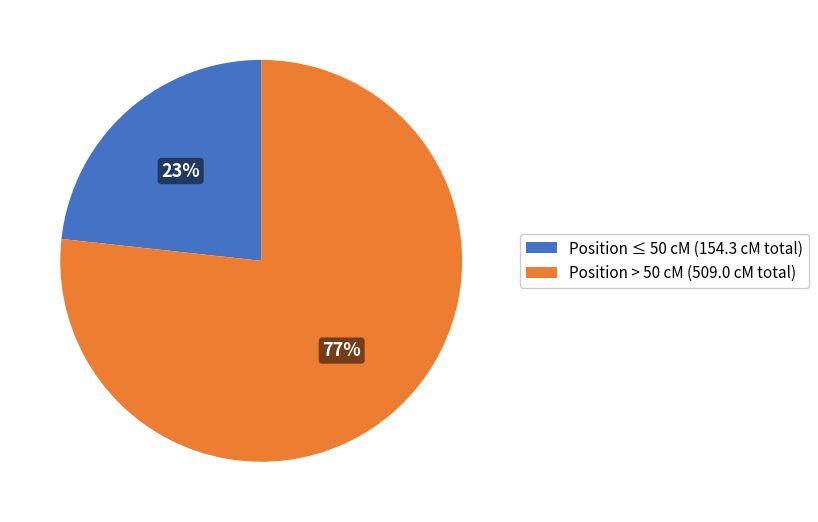

How many segments does this pie chart have?

2